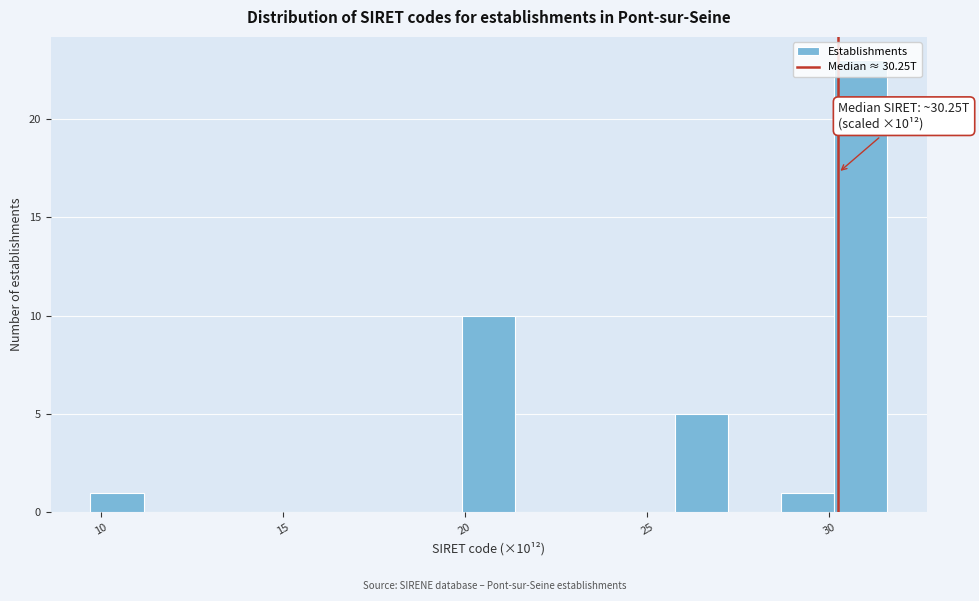

Read against the x-axis, roughly where is the centre of the tallest bar?

31.0